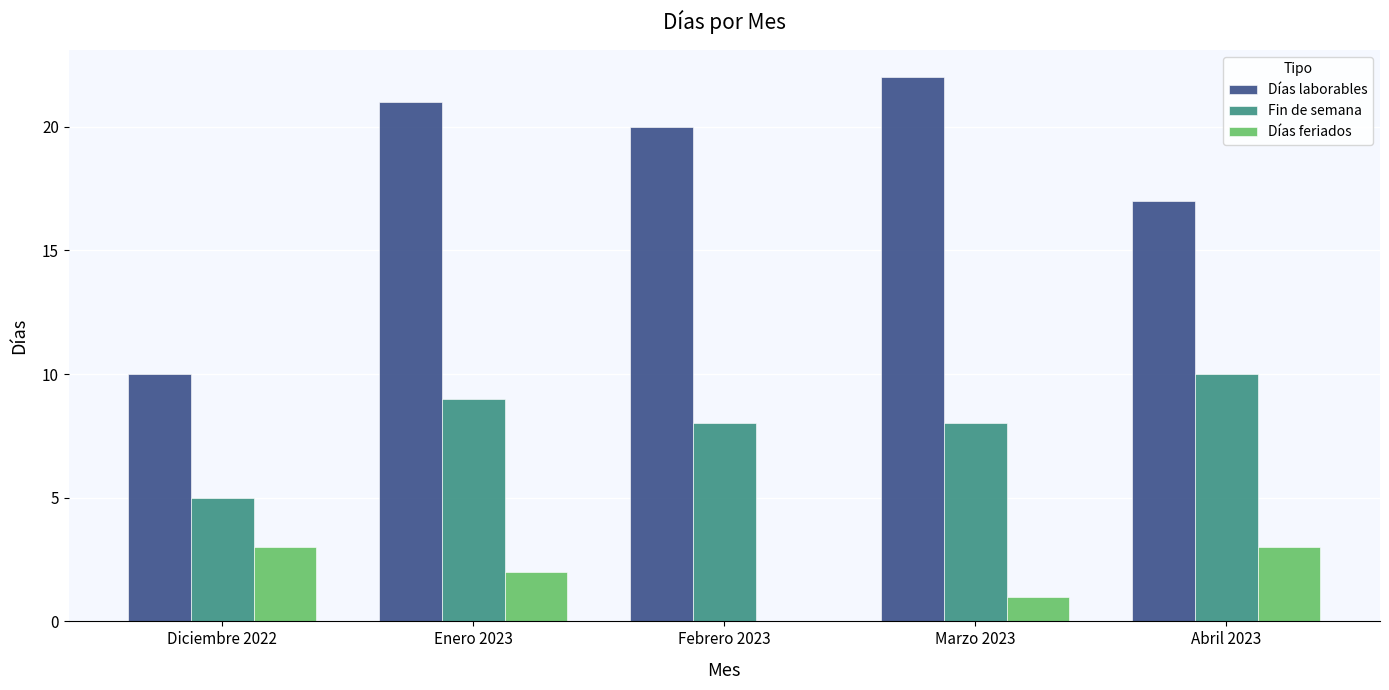

Read the Fin de semana value at Enero 2023.

9